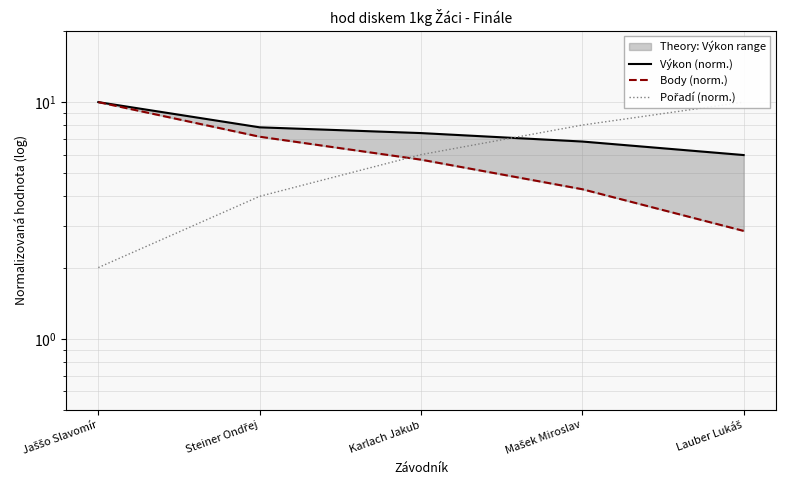

Which series has the largest total across all categories?

Výkon (norm.)